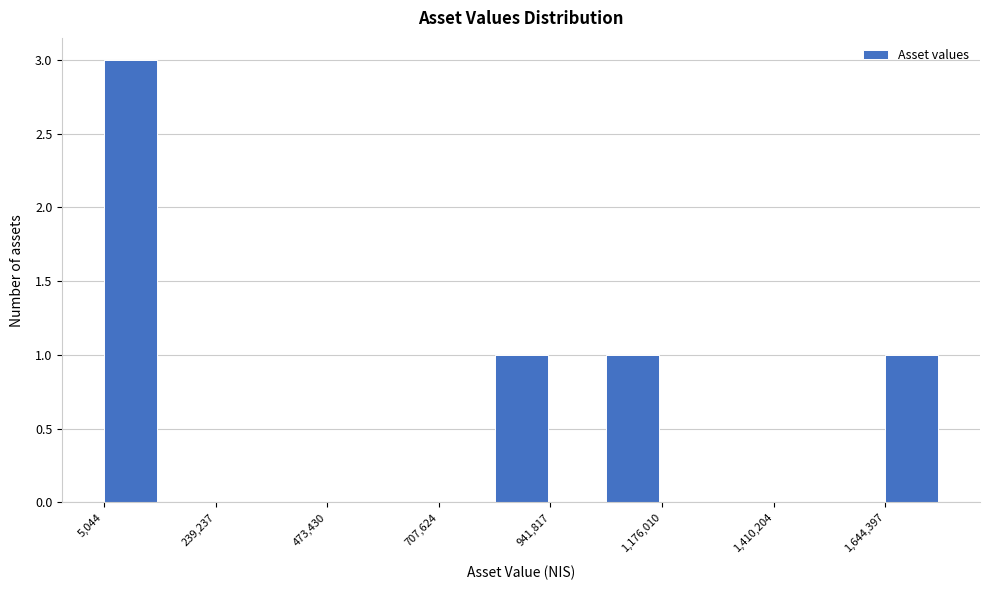

Around what value on the x-axis is the tallest bar? Give the approximate position of its centre, as read against the axis.

50000